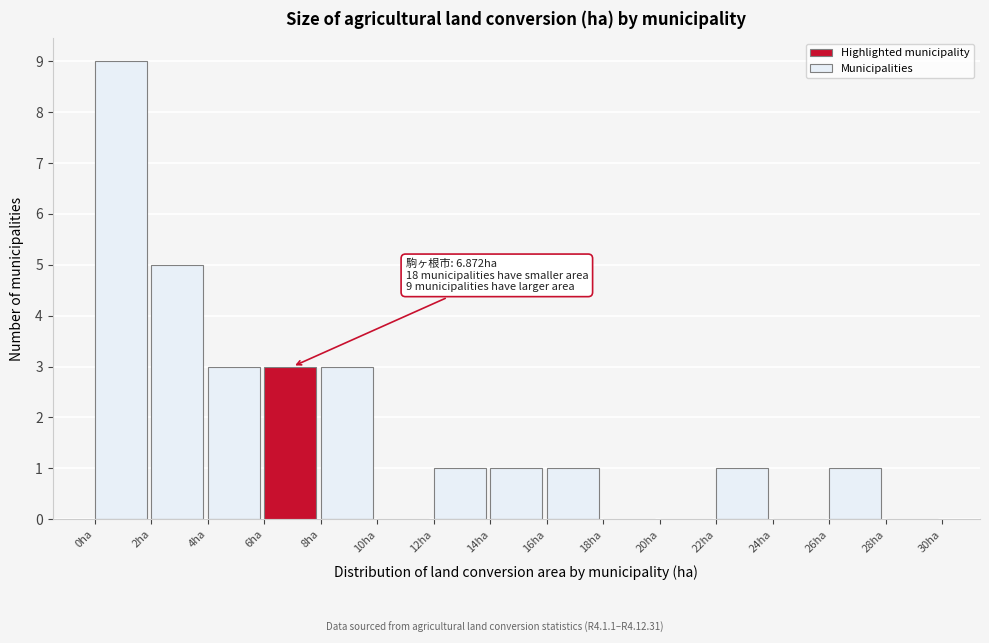

Which range on the x-axis has the tallest bar?

0 to 2